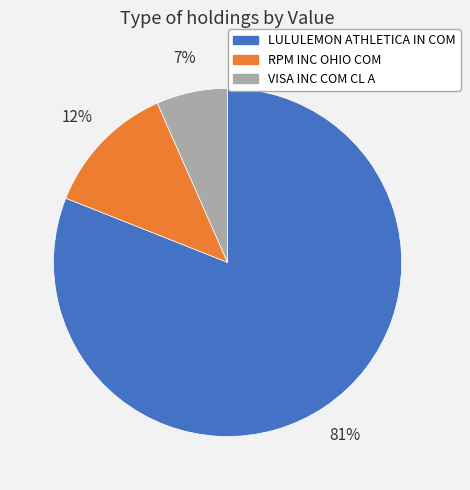

Which slice is the smallest?

VISA INC COM CL A